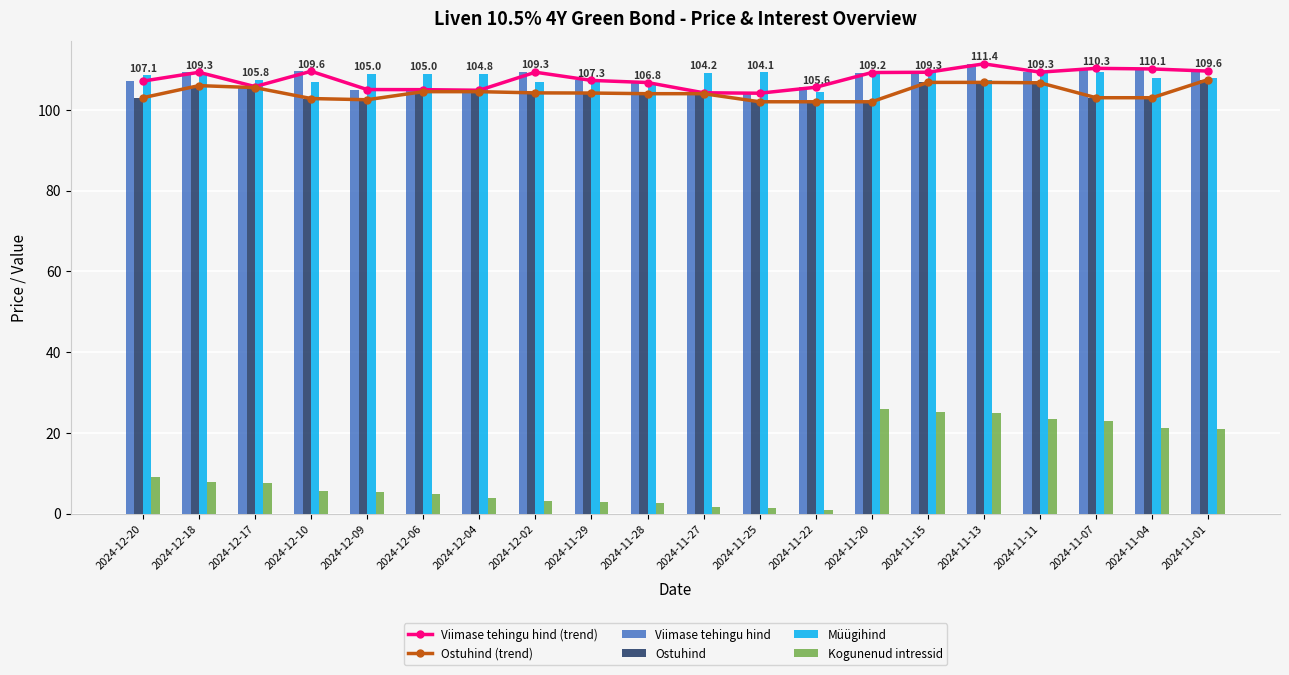

Rank the categories by Ostuhind value from lowest to highest.

2024-11-22, 2024-11-20, 2024-11-25, 2024-12-09, 2024-12-10, 2024-11-04, 2024-12-20, 2024-11-07, 2024-11-28, 2024-11-27, 2024-11-29, 2024-12-02, 2024-12-06, 2024-12-04, 2024-12-17, 2024-12-18, 2024-11-11, 2024-11-15, 2024-11-13, 2024-11-01